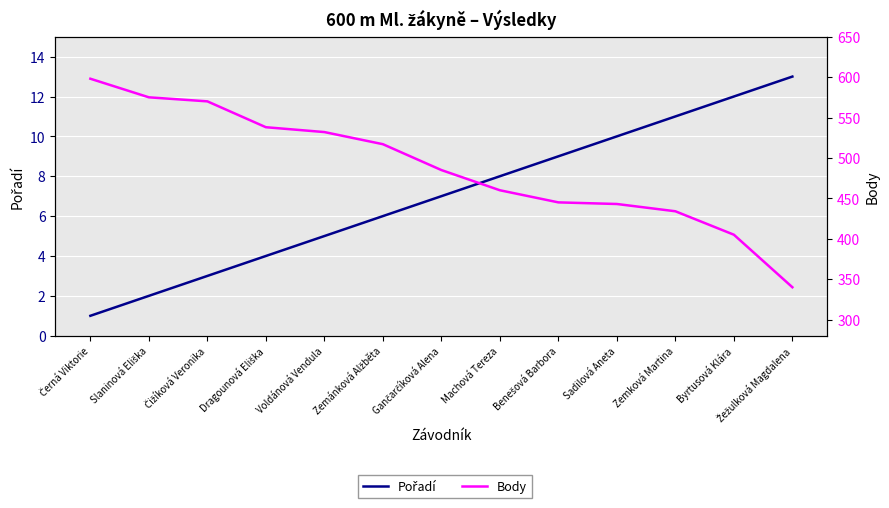

True or false: Body and Pořadí intersect in this chart.

False